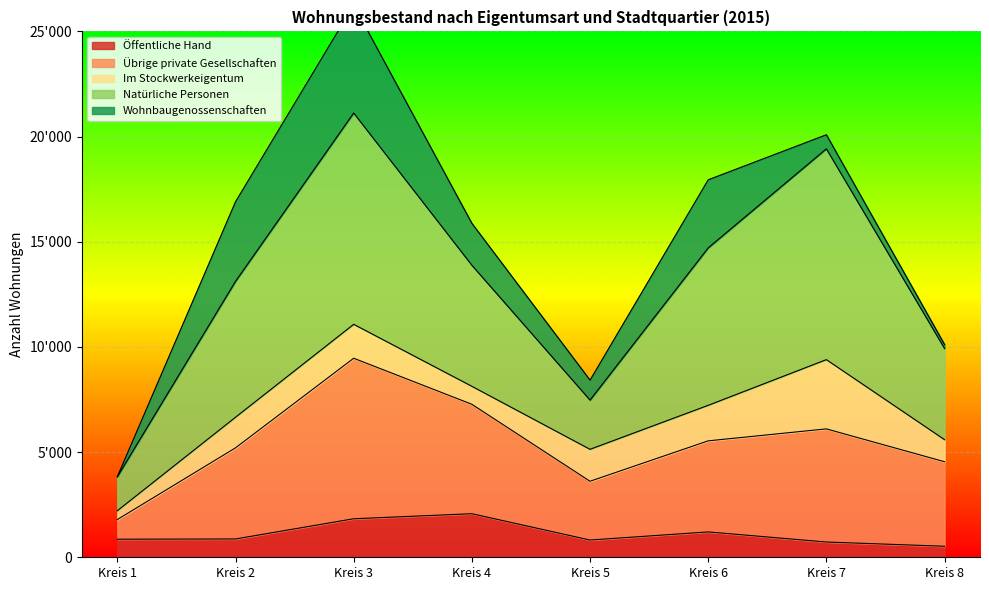

True or false: Natürliche Personen and Öffentliche Hand intersect in this chart.

False